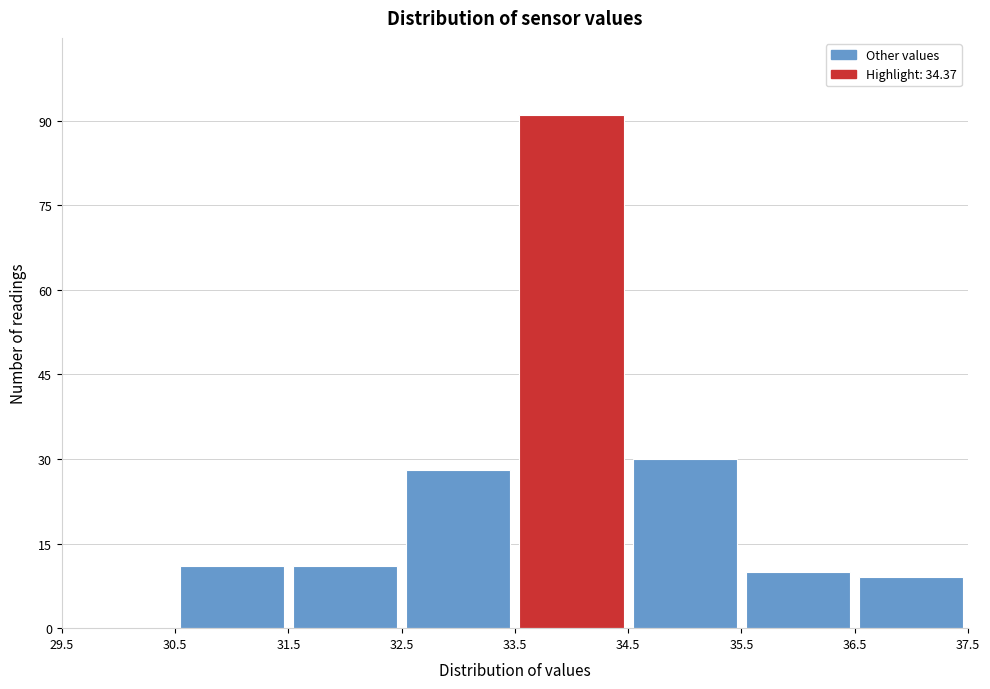

Reading left to right, list every bar in this chart as the range it spans on the x-axis followed by its height. The values are not printed on the chart, so give them approximately, as read against the axis.

29.5 to 30.5: 0
30.5 to 31.5: 12
31.5 to 32.5: 12
32.5 to 33.5: 28
33.5 to 34.5: 92
34.5 to 35.5: 30
35.5 to 36.5: 10
36.5 to 37.5: 10